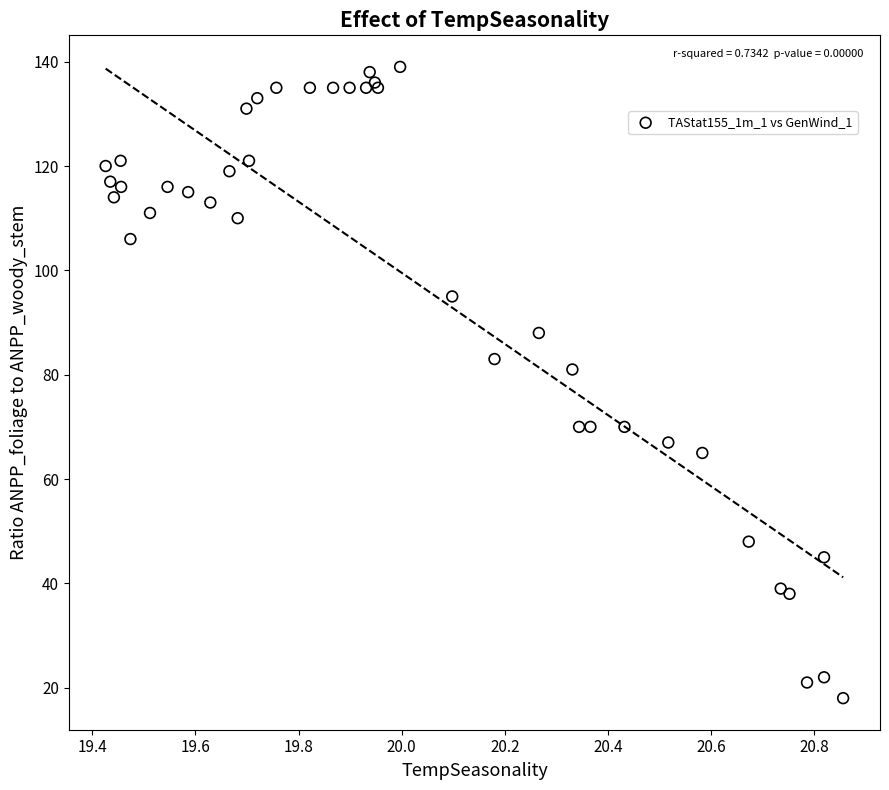

What Y value in the scatter plot is closest to 78?

81